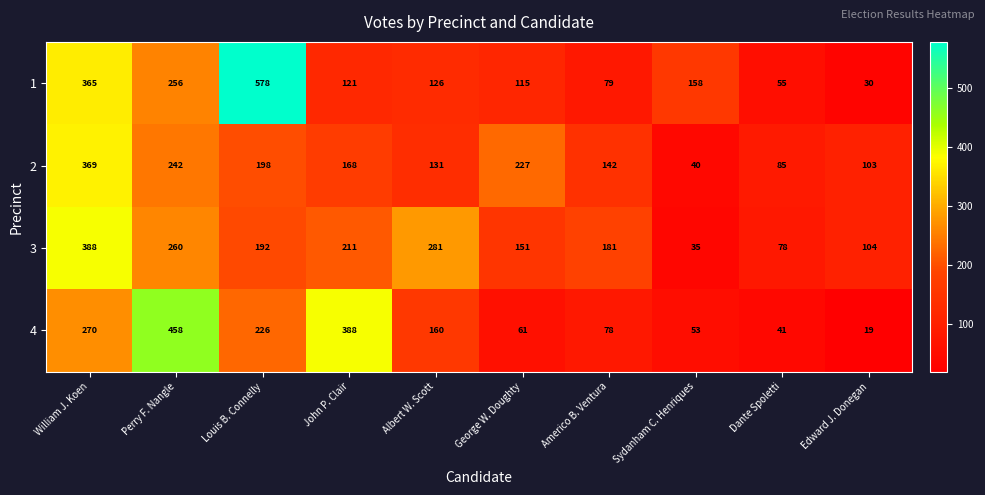

List the labels in order of 4 value, smallest first.

Edward J. Donegan, Dante Spoletti, Sydanham C. Henriques, George W. Doughty, Americo B. Ventura, Albert W. Scott, Louis B. Connelly, William J. Koen, John P. Clair, Perry F. Nangle